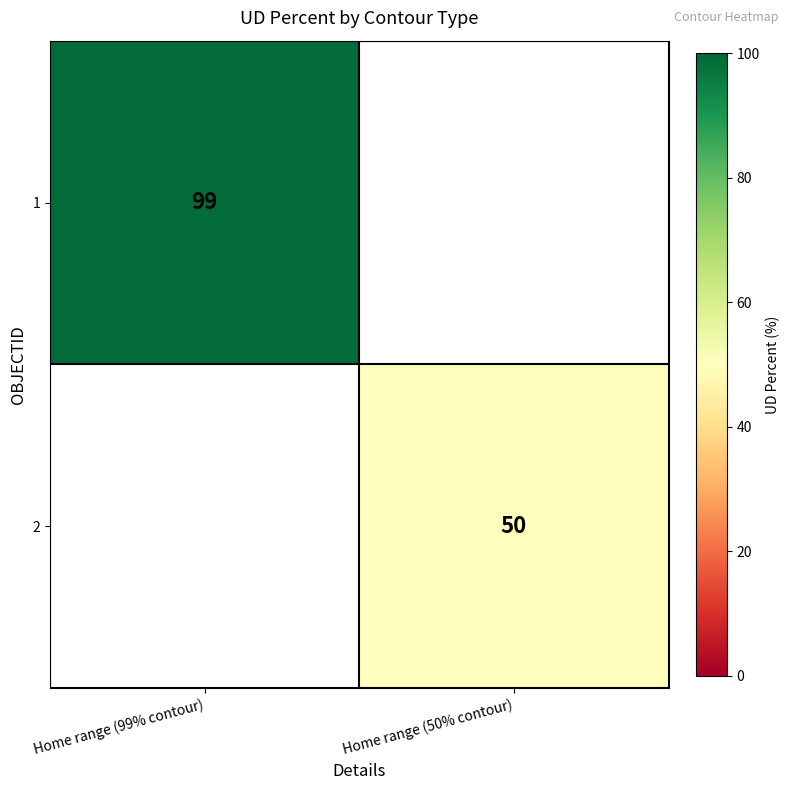

Is the value of 2 at Home range (50% contour) greater than the value of 1 at Home range (99% contour)?

No